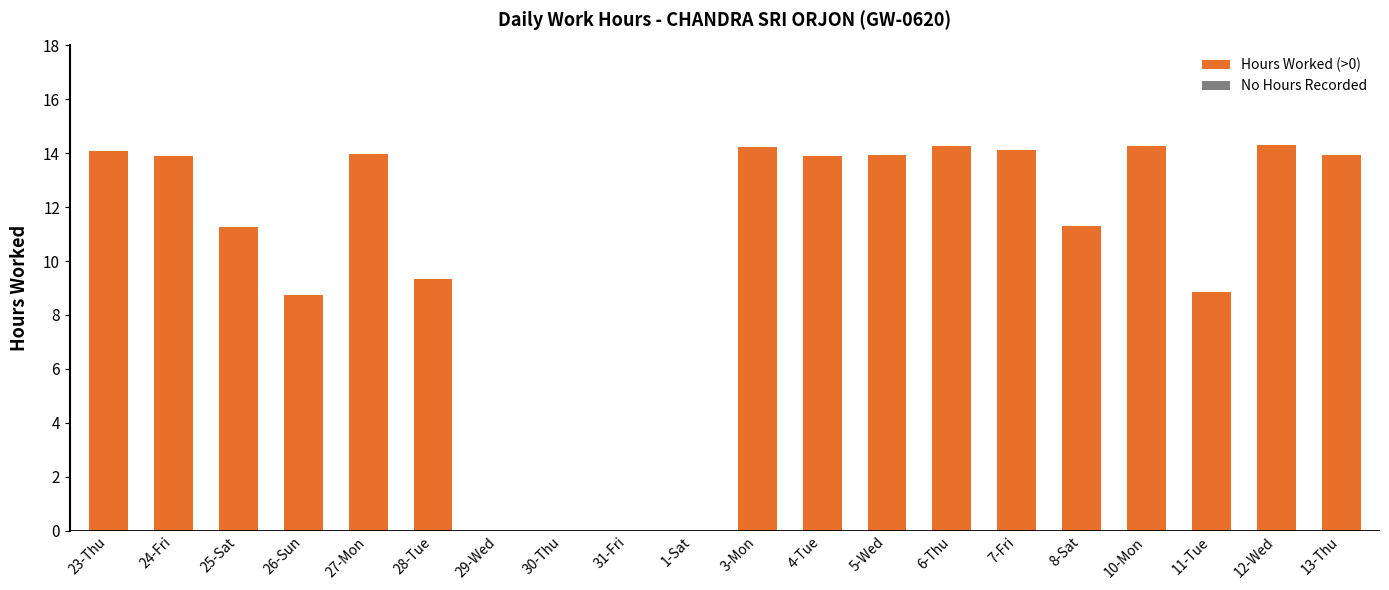

Where does the data first go above 13?

23-Thu